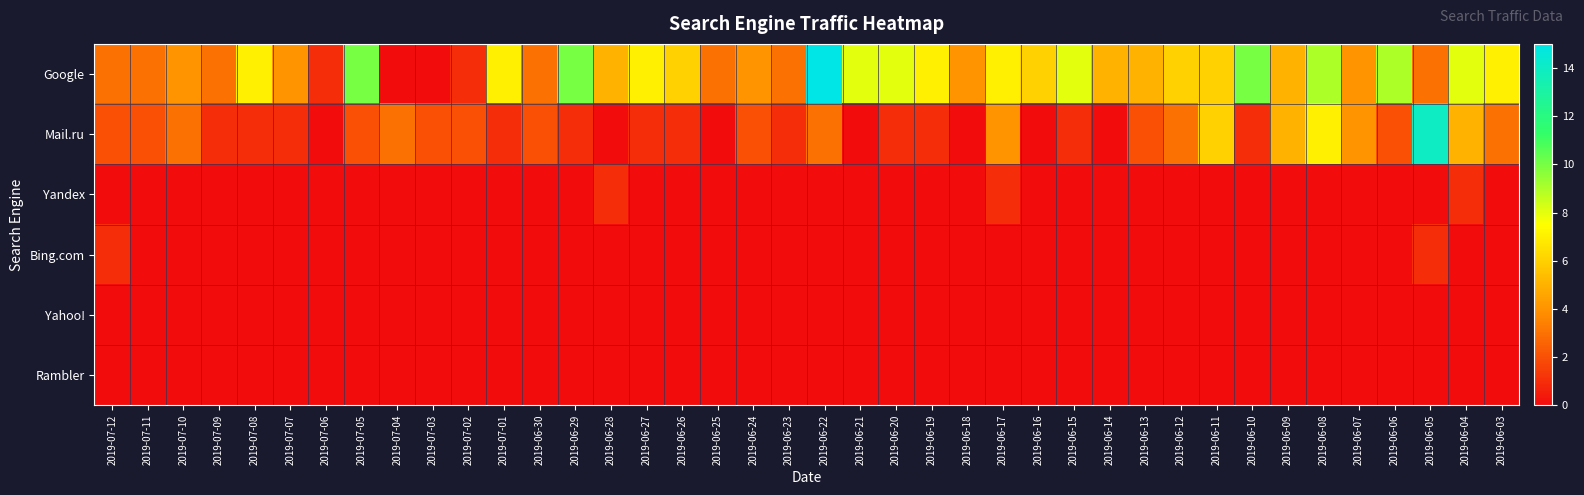

Reading left to right, extract all data points from this chart.

Google: 2019-07-12=3	2019-07-11=3	2019-07-10=4	2019-07-09=3	2019-07-08=7	2019-07-07=4	2019-07-06=1	2019-07-05=10	2019-07-04=0	2019-07-03=0	2019-07-02=1	2019-07-01=7	2019-06-30=3	2019-06-29=10	2019-06-28=5	2019-06-27=7	2019-06-26=6	2019-06-25=3	2019-06-24=4	2019-06-23=3	2019-06-22=15	2019-06-21=8	2019-06-20=8	2019-06-19=7	2019-06-18=4	2019-06-17=7	2019-06-16=6	2019-06-15=8	2019-06-14=5	2019-06-13=5	2019-06-12=6	2019-06-11=6	2019-06-10=10	2019-06-09=5	2019-06-08=9	2019-06-07=4	2019-06-06=9	2019-06-05=3	2019-06-04=8	2019-06-03=7
Mail.ru: 2019-07-12=2	2019-07-11=2	2019-07-10=3	2019-07-09=1	2019-07-08=1	2019-07-07=1	2019-07-06=0	2019-07-05=2	2019-07-04=3	2019-07-03=2	2019-07-02=2	2019-07-01=1	2019-06-30=2	2019-06-29=1	2019-06-28=0	2019-06-27=1	2019-06-26=1	2019-06-25=0	2019-06-24=2	2019-06-23=1	2019-06-22=3	2019-06-21=0	2019-06-20=1	2019-06-19=1	2019-06-18=0	2019-06-17=4	2019-06-16=0	2019-06-15=1	2019-06-14=0	2019-06-13=2	2019-06-12=3	2019-06-11=6	2019-06-10=1	2019-06-09=5	2019-06-08=7	2019-06-07=4	2019-06-06=2	2019-06-05=14	2019-06-04=5	2019-06-03=3
Yandex: 2019-07-12=0	2019-07-11=0	2019-07-10=0	2019-07-09=0	2019-07-08=0	2019-07-07=0	2019-07-06=0	2019-07-05=0	2019-07-04=0	2019-07-03=0	2019-07-02=0	2019-07-01=0	2019-06-30=0	2019-06-29=0	2019-06-28=1	2019-06-27=0	2019-06-26=0	2019-06-25=0	2019-06-24=0	2019-06-23=0	2019-06-22=0	2019-06-21=0	2019-06-20=0	2019-06-19=0	2019-06-18=0	2019-06-17=1	2019-06-16=0	2019-06-15=0	2019-06-14=0	2019-06-13=0	2019-06-12=0	2019-06-11=0	2019-06-10=0	2019-06-09=0	2019-06-08=0	2019-06-07=0	2019-06-06=0	2019-06-05=0	2019-06-04=1	2019-06-03=0
Bing.com: 2019-07-12=1	2019-07-11=0	2019-07-10=0	2019-07-09=0	2019-07-08=0	2019-07-07=0	2019-07-06=0	2019-07-05=0	2019-07-04=0	2019-07-03=0	2019-07-02=0	2019-07-01=0	2019-06-30=0	2019-06-29=0	2019-06-28=0	2019-06-27=0	2019-06-26=0	2019-06-25=0	2019-06-24=0	2019-06-23=0	2019-06-22=0	2019-06-21=0	2019-06-20=0	2019-06-19=0	2019-06-18=0	2019-06-17=0	2019-06-16=0	2019-06-15=0	2019-06-14=0	2019-06-13=0	2019-06-12=0	2019-06-11=0	2019-06-10=0	2019-06-09=0	2019-06-08=0	2019-06-07=0	2019-06-06=0	2019-06-05=1	2019-06-04=0	2019-06-03=0
Yahoo!: 2019-07-12=0	2019-07-11=0	2019-07-10=0	2019-07-09=0	2019-07-08=0	2019-07-07=0	2019-07-06=0	2019-07-05=0	2019-07-04=0	2019-07-03=0	2019-07-02=0	2019-07-01=0	2019-06-30=0	2019-06-29=0	2019-06-28=0	2019-06-27=0	2019-06-26=0	2019-06-25=0	2019-06-24=0	2019-06-23=0	2019-06-22=0	2019-06-21=0	2019-06-20=0	2019-06-19=0	2019-06-18=0	2019-06-17=0	2019-06-16=0	2019-06-15=0	2019-06-14=0	2019-06-13=0	2019-06-12=0	2019-06-11=0	2019-06-10=0	2019-06-09=0	2019-06-08=0	2019-06-07=0	2019-06-06=0	2019-06-05=0	2019-06-04=0	2019-06-03=0
Rambler: 2019-07-12=0	2019-07-11=0	2019-07-10=0	2019-07-09=0	2019-07-08=0	2019-07-07=0	2019-07-06=0	2019-07-05=0	2019-07-04=0	2019-07-03=0	2019-07-02=0	2019-07-01=0	2019-06-30=0	2019-06-29=0	2019-06-28=0	2019-06-27=0	2019-06-26=0	2019-06-25=0	2019-06-24=0	2019-06-23=0	2019-06-22=0	2019-06-21=0	2019-06-20=0	2019-06-19=0	2019-06-18=0	2019-06-17=0	2019-06-16=0	2019-06-15=0	2019-06-14=0	2019-06-13=0	2019-06-12=0	2019-06-11=0	2019-06-10=0	2019-06-09=0	2019-06-08=0	2019-06-07=0	2019-06-06=0	2019-06-05=0	2019-06-04=0	2019-06-03=0